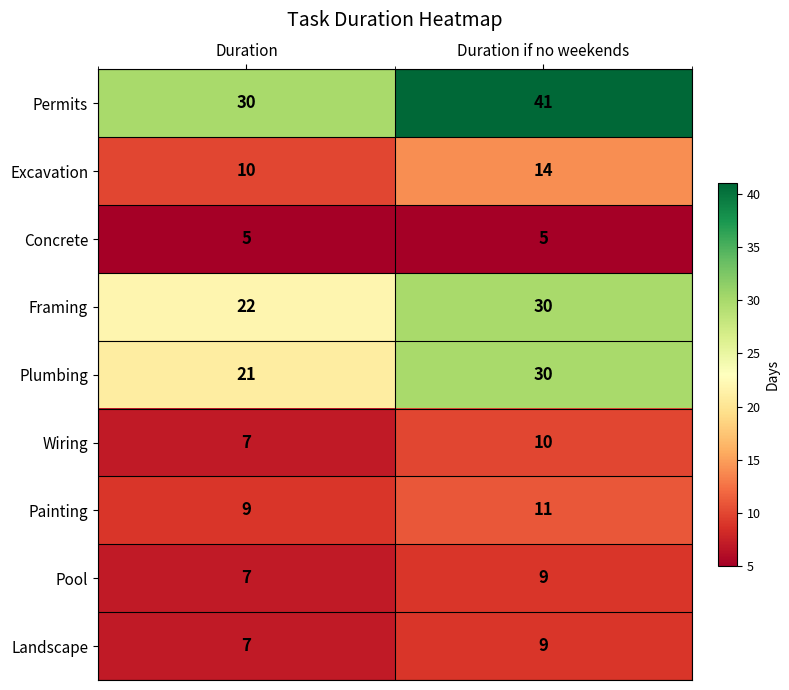

The Permits series shows 12 at Duration if no weekends. True or false?

False